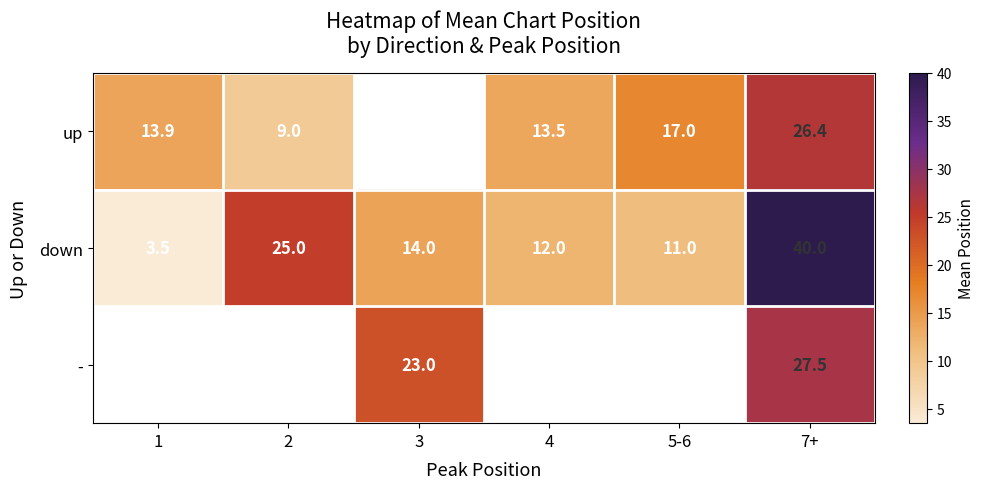

What is the difference between the second highest and minimum values in the down series?

21.5